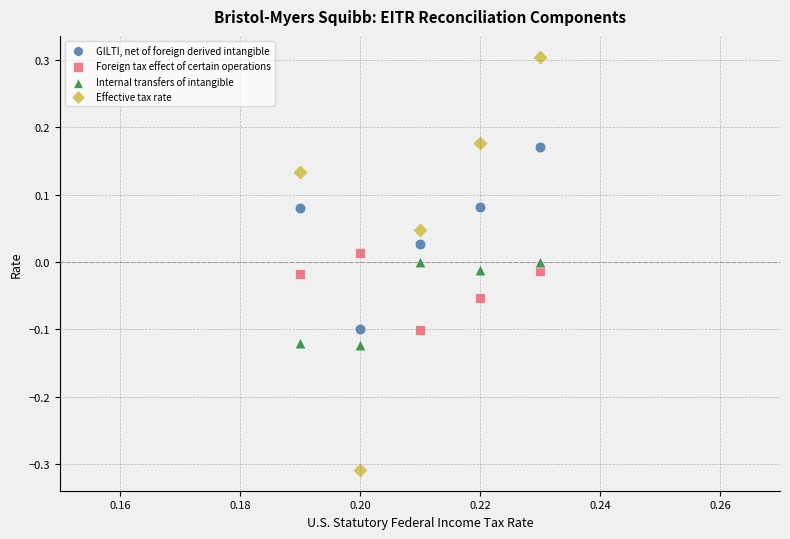

Which series reaches the minimum Y coordinate?

Effective tax rate